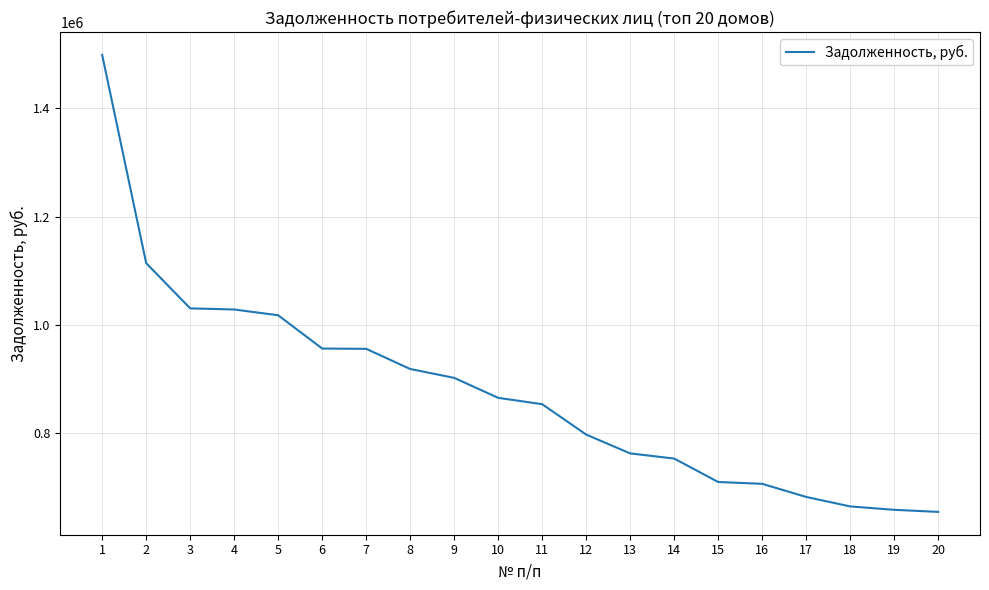

What is the difference between the maximum and minimum values?

844852.7